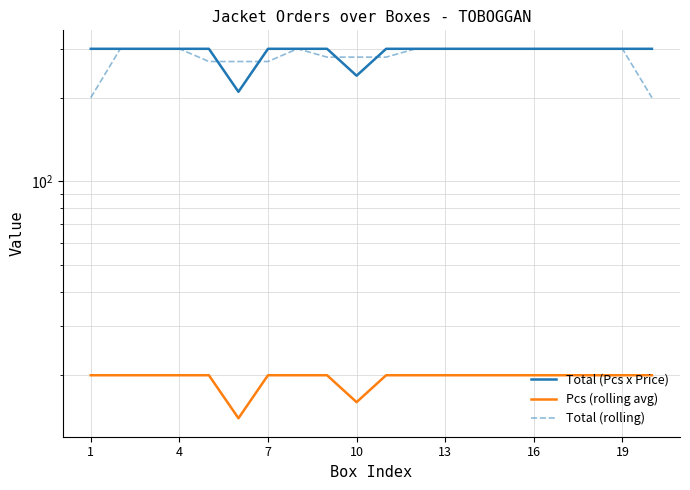

How many interior local valleys does the Total (Pcs x Price) series have?

2